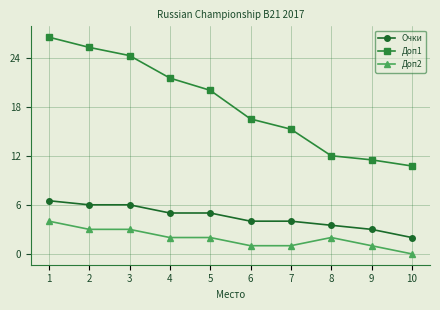

What is the value of the Доп1 point at the 1st from the left?

26.5